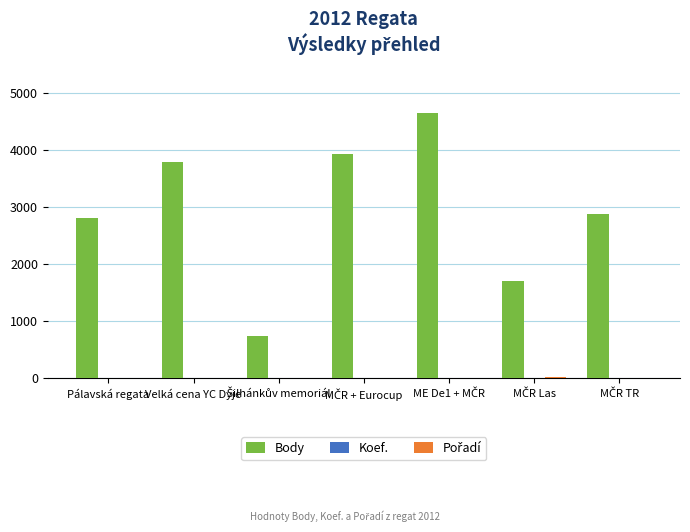

What is the sum of all Body values?

20488